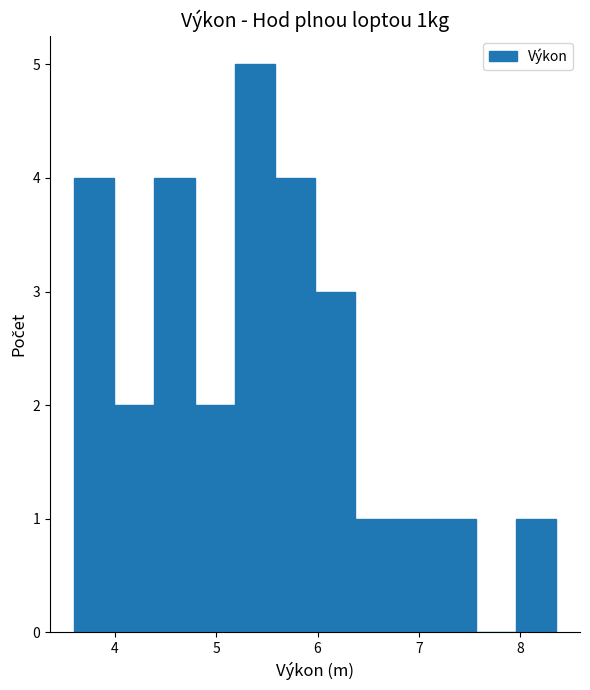

Around what value on the x-axis is the tallest bar? Give the approximate position of its centre, as read against the axis.

5.4